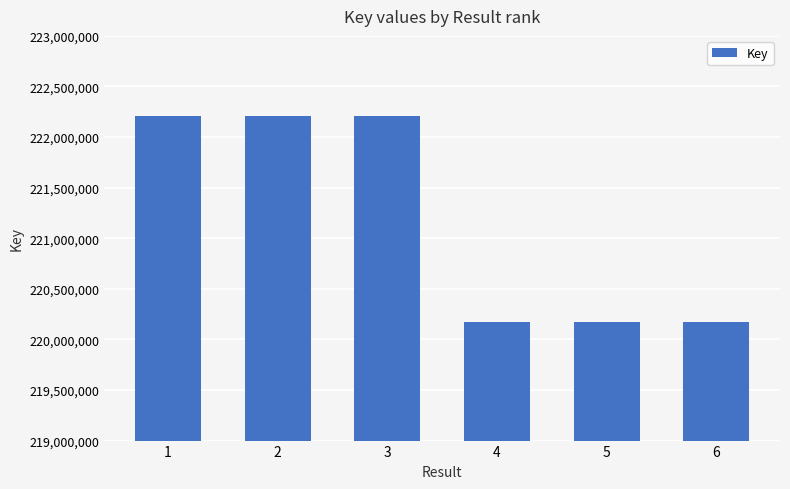

Is it true that the value at 4 is 381989902?

False